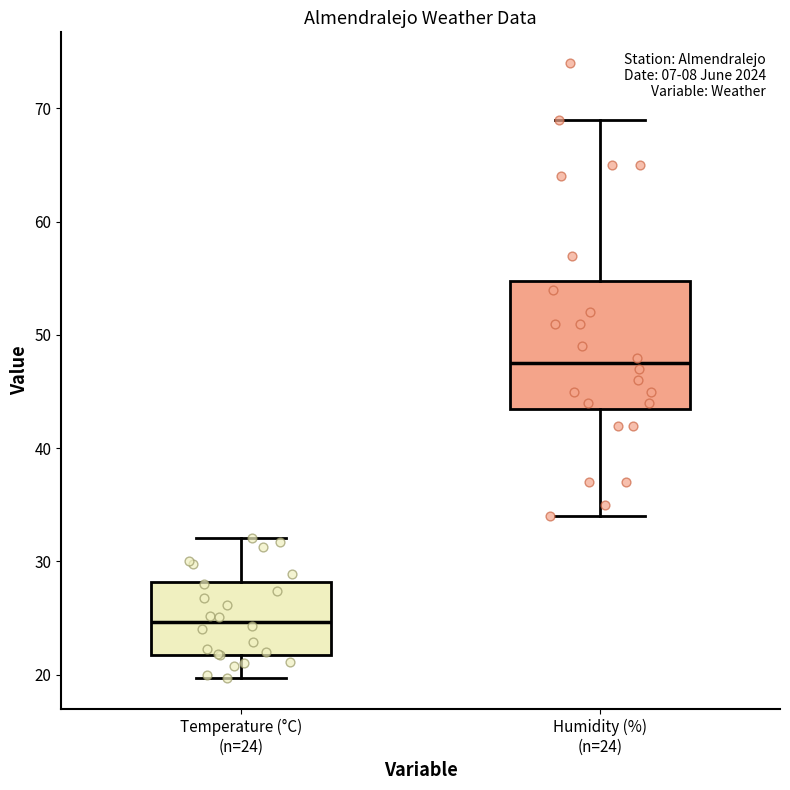

Comparing the boxes themselves (not the whiskers), which one is the tallest?

Humidity (%) (n=24)